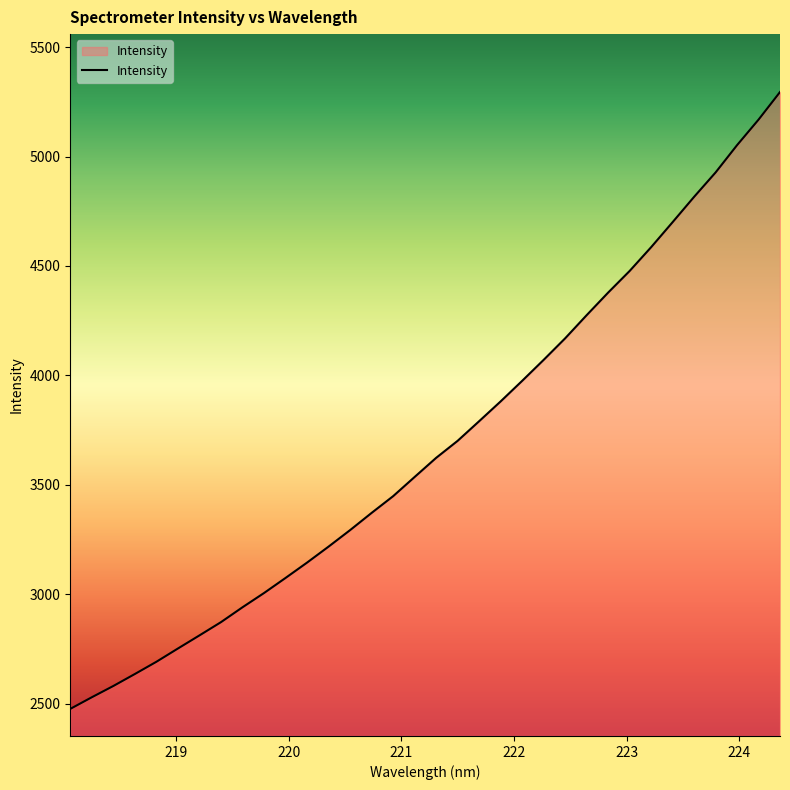

How many lines are shown in the chart?

1